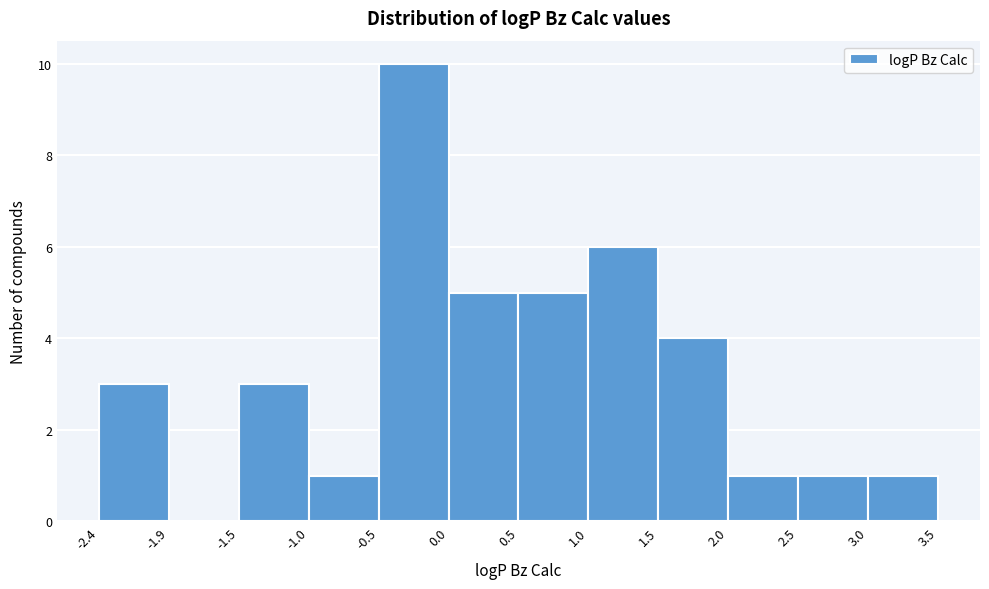

Reading left to right, transcribe this chart: for each bar, give the range it covers on the x-axis and its height. The values are not printed on the chart, so give them approximately, as read against the axis.

-2.4 to -1.9: 3
-1.9 to -1.5: 0
-1.5 to -1.0: 3
-1.0 to -0.5: 1
-0.5 to 0.0: 10
0.0 to 0.5: 5
0.5 to 1.0: 5
1.0 to 1.5: 6
1.5 to 2.0: 4
2.0 to 2.5: 1
2.5 to 3.0: 1
3.0 to 3.5: 1